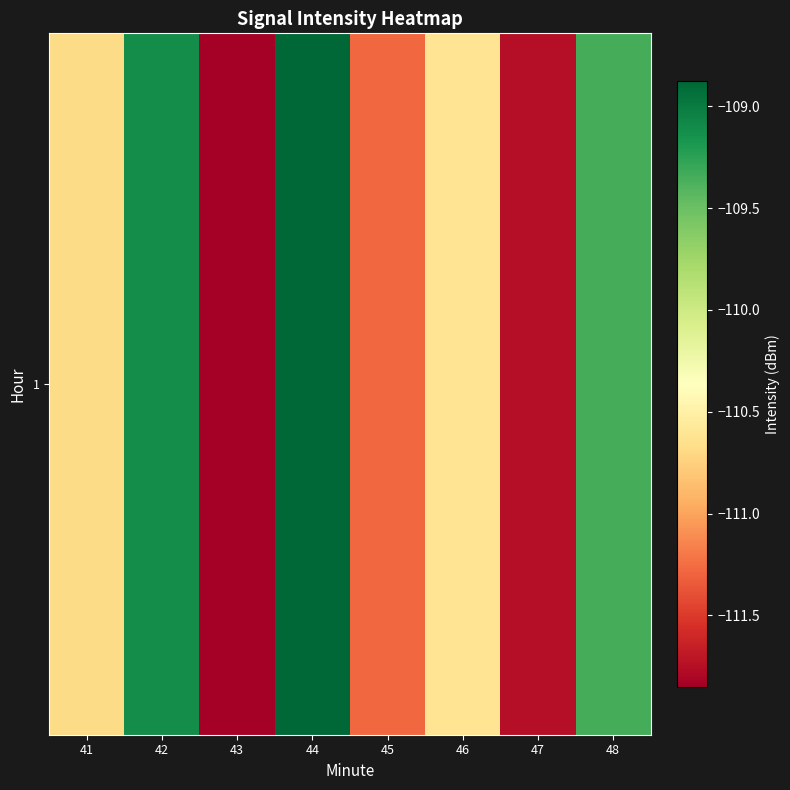

What is the difference between the second highest and second lowest values?

2.6